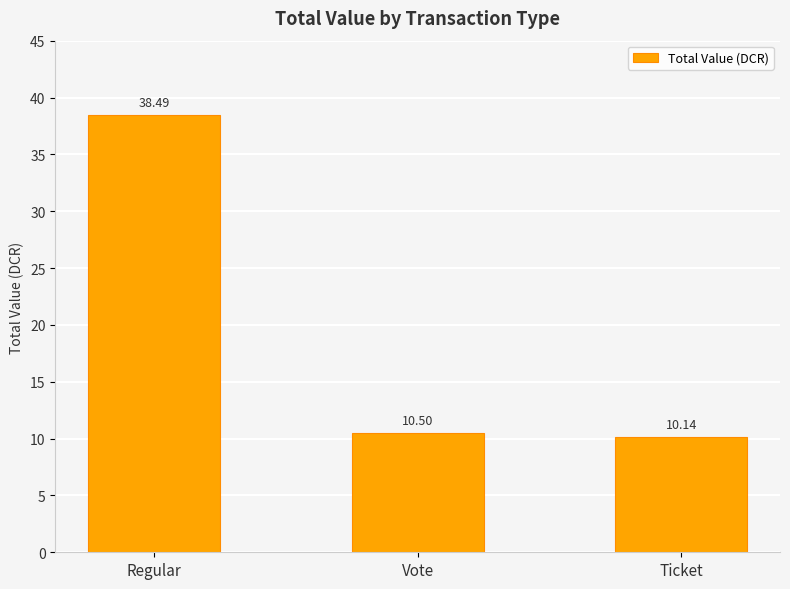

Which category has the highest value across all series?

Regular